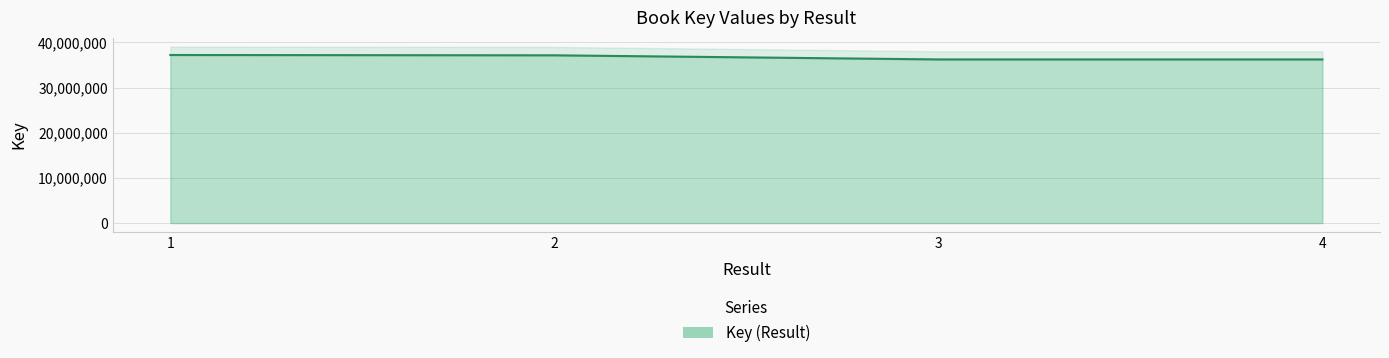

At which category does the chart reach its peak across all series?

1